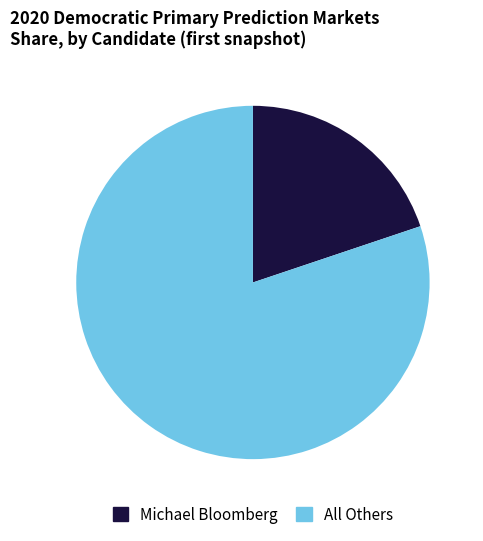

Rank the categories by value from lowest to highest.

Michael Bloomberg, All Others